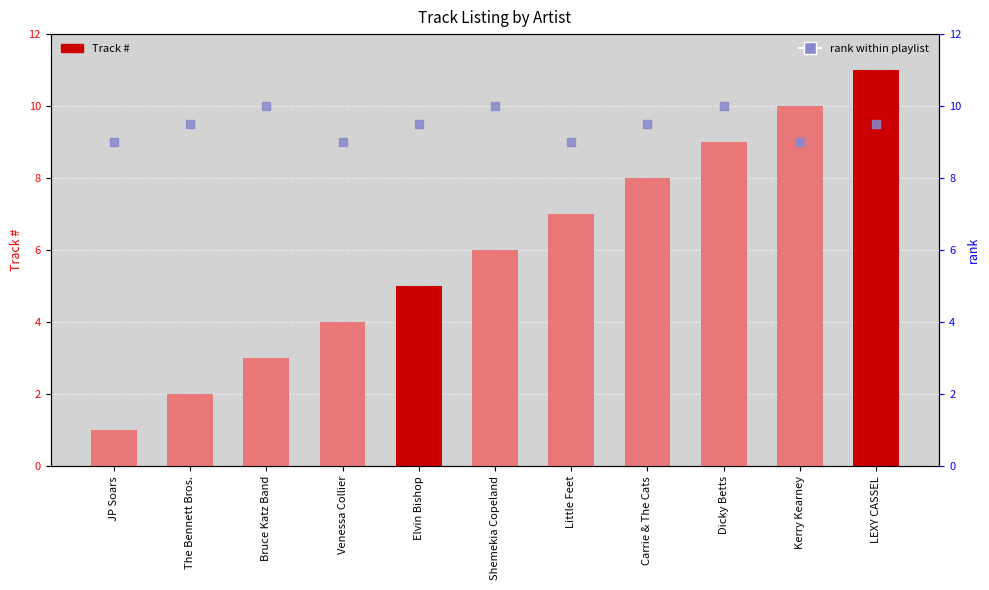

Which series contains the highest Y value?

Track #